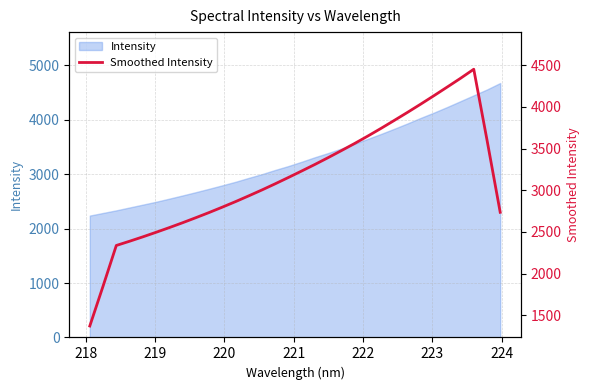

Reading right to left, what are all the values shown in this chart?

2735.8	3604.1	4451.0	4342.4	4238.2	4135.0	4033.7	3934.8	3838.2	3742.9	3650.6	3561.3	3475.7	3391.7	3309.9	3231.3	3153.8	3077.9	3004.1	2933.1	2863.8	2797.4	2732.8	2670.8	2610.4	2552.2	2495.9	2441.2	2388.6	2337.9	1849.9	1372.3